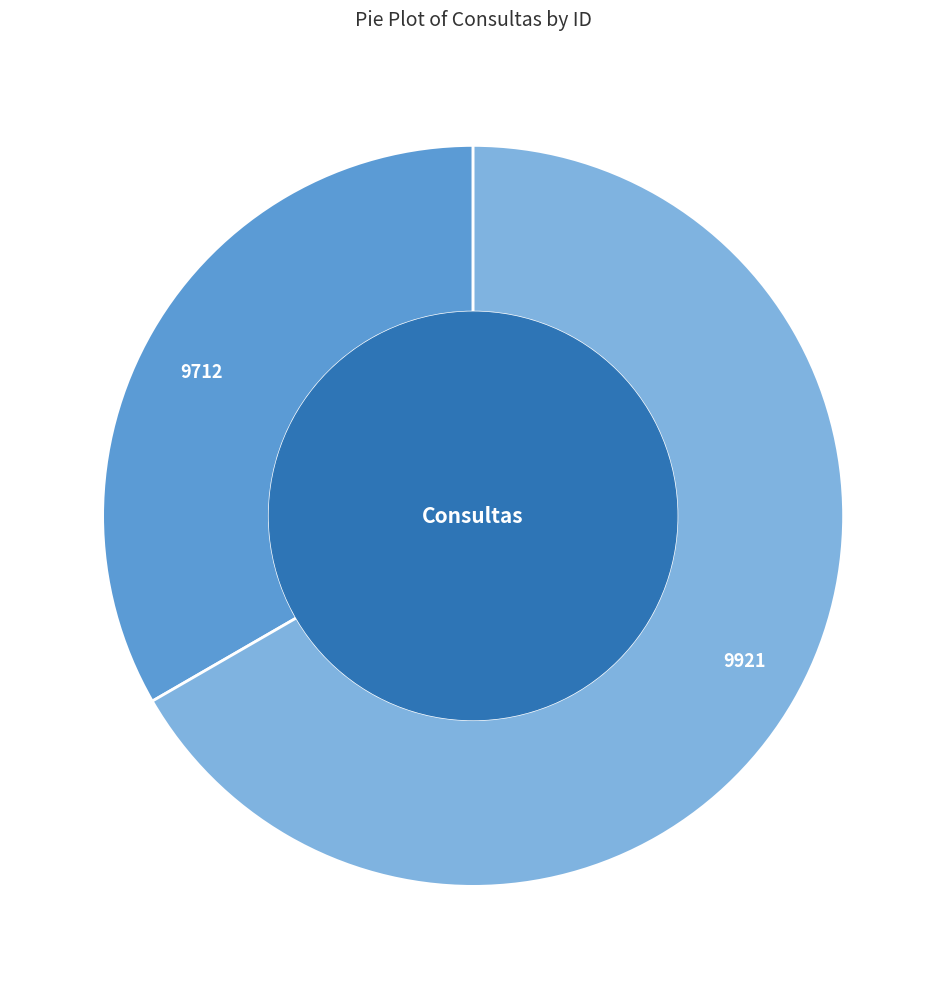

Rank the categories by value from lowest to highest.

9712, 9921